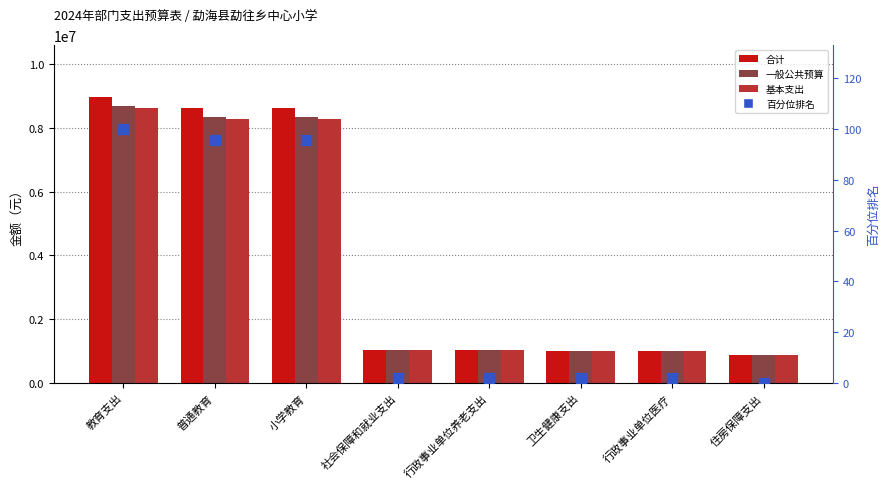

What is the total value across all series at 住房保障支出?

2624762.9